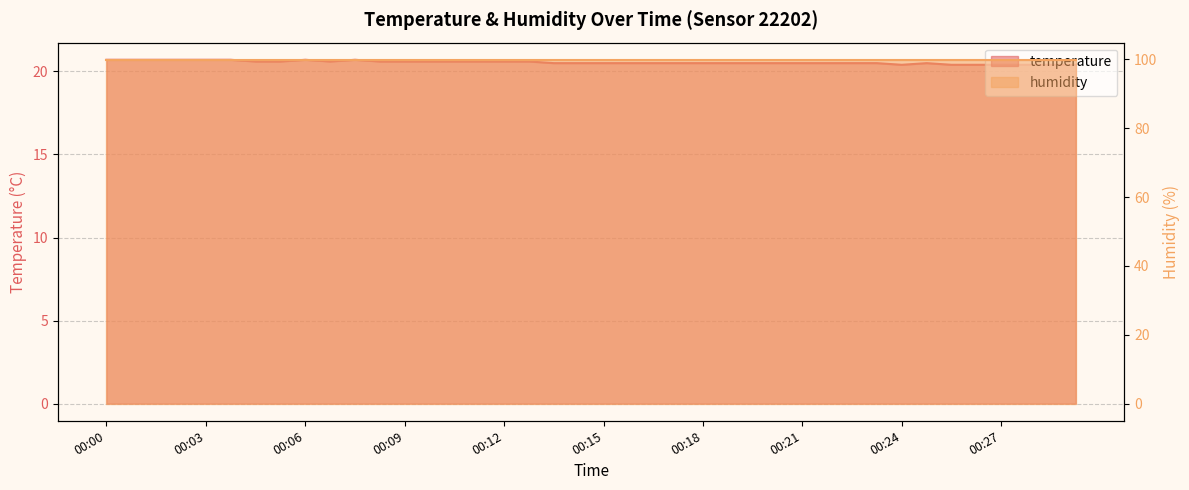

Does the chart display data point markers on the line(s)?

No